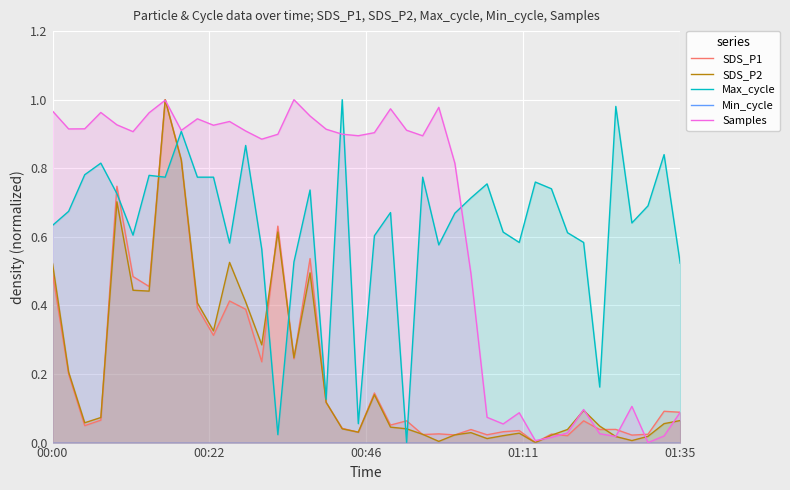

How many lines are shown in the chart?

5